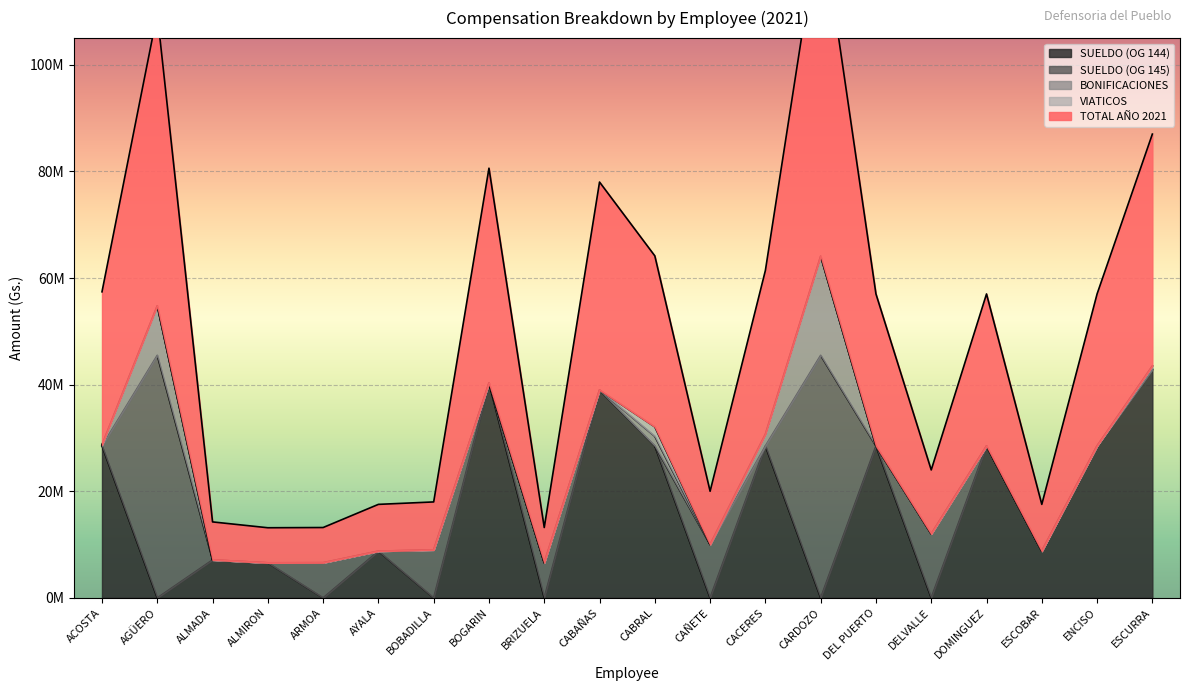

What is the difference between the highest and lowest values at CABRAL?

32078047